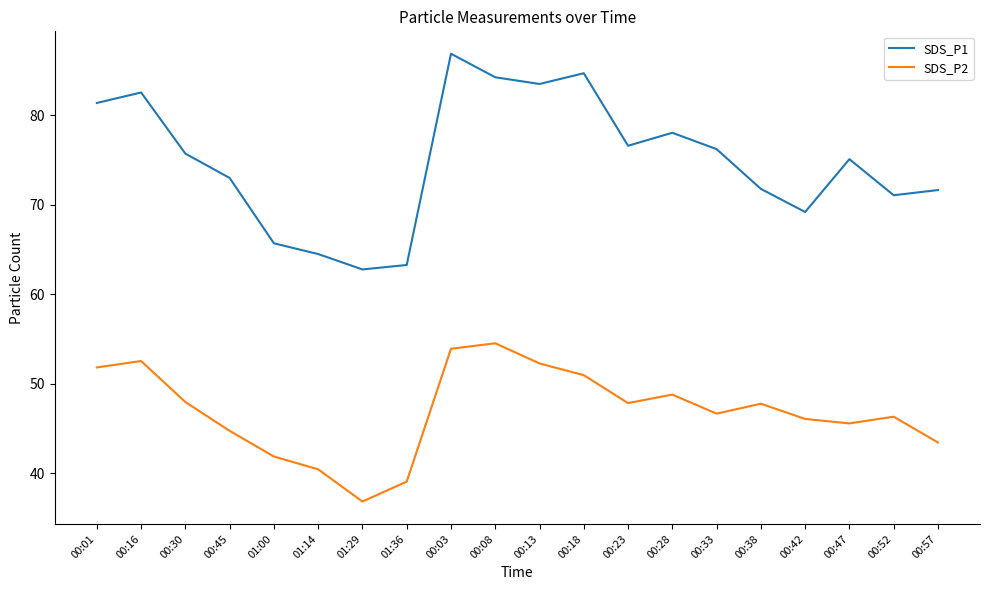

True or false: SDS_P2 and SDS_P1 intersect in this chart.

False